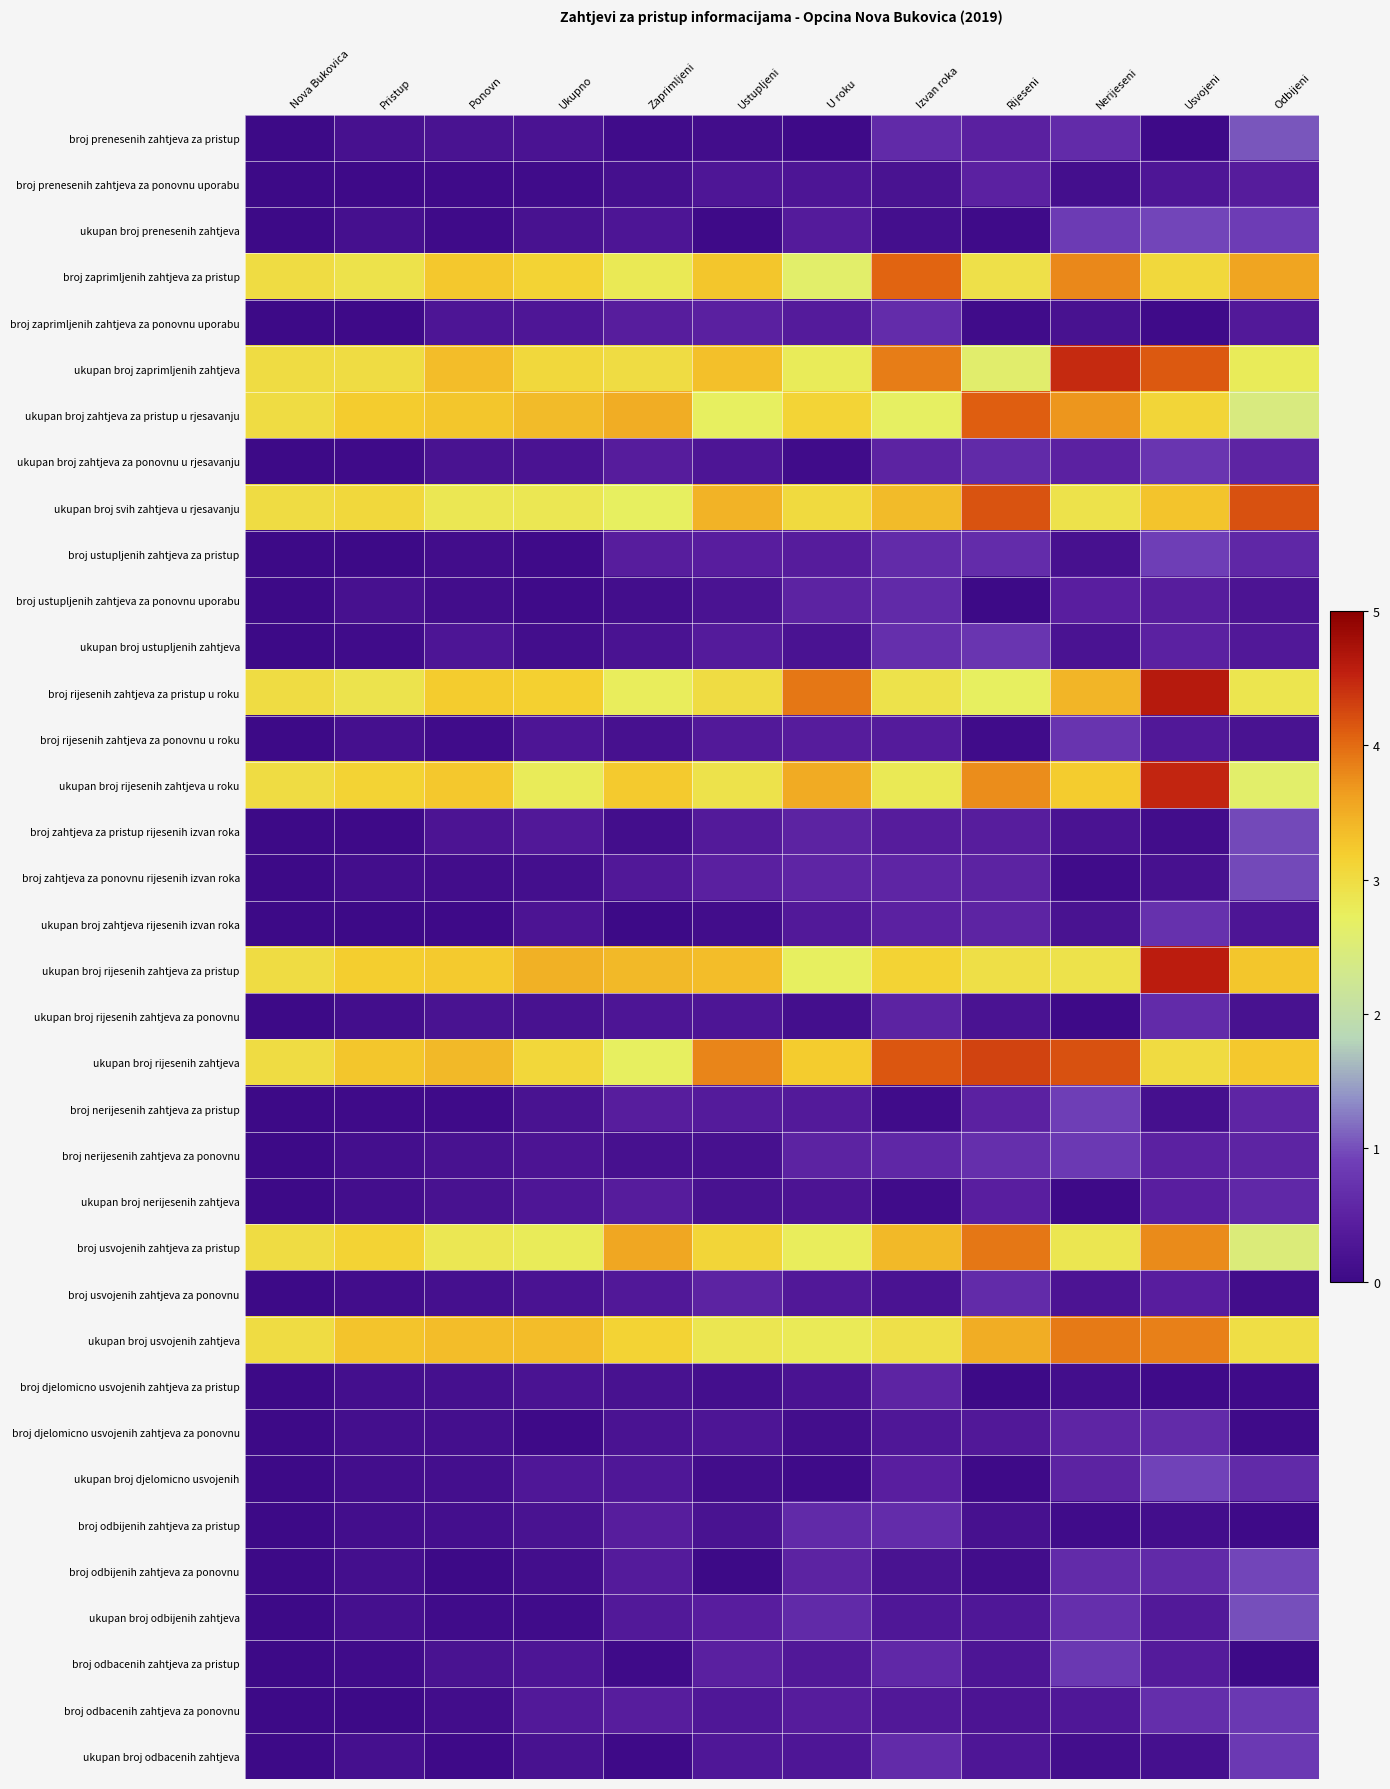

Between Pristup and Zaprimljeni, which is larger?

Pristup